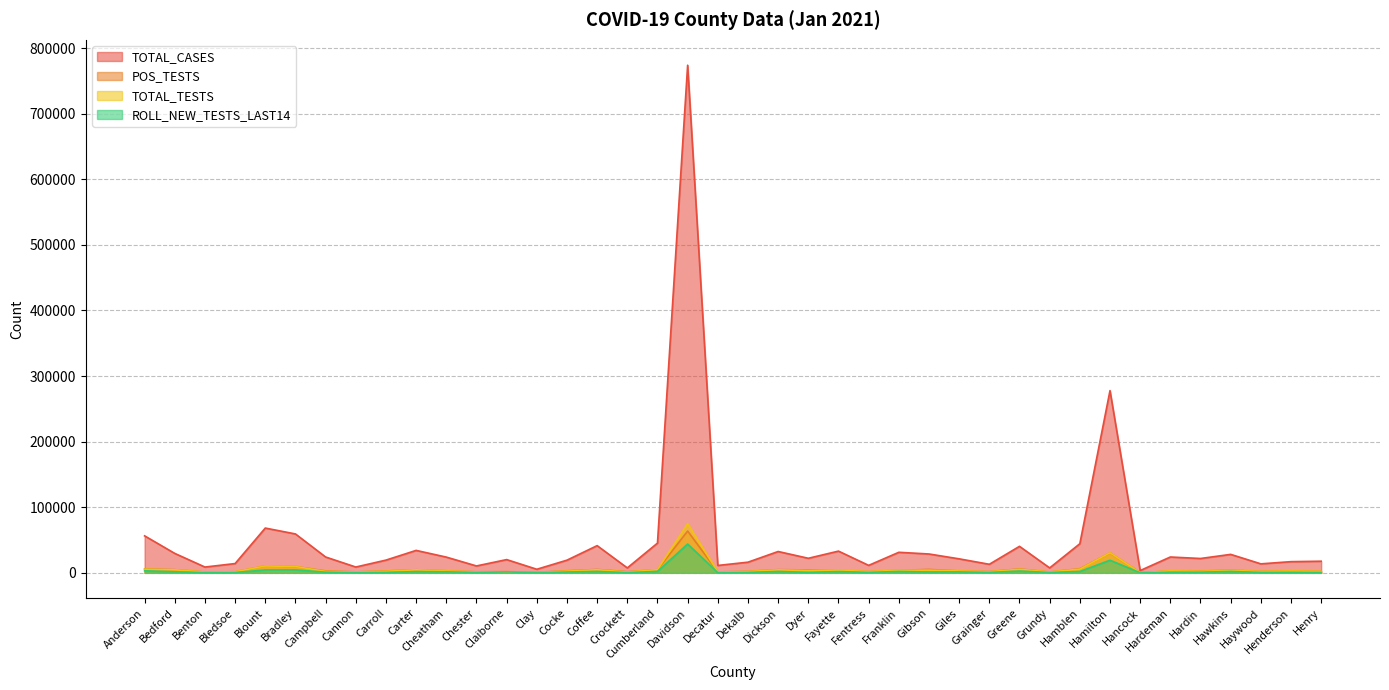

How many lines are shown in the chart?

4